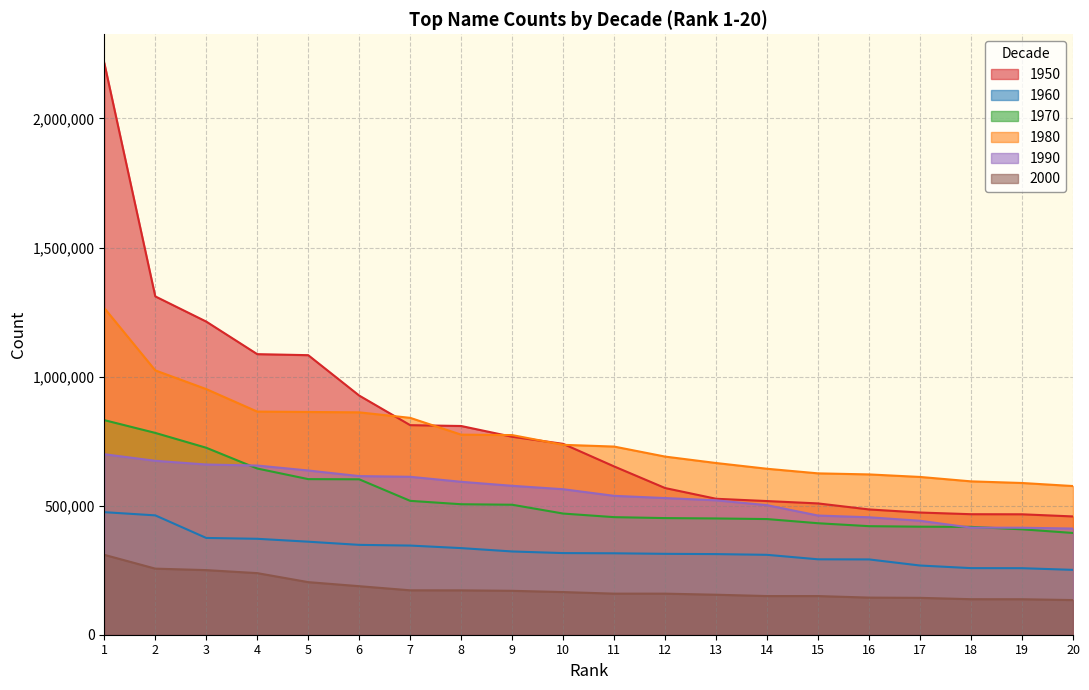

Does the chart have visible grid lines?

Yes